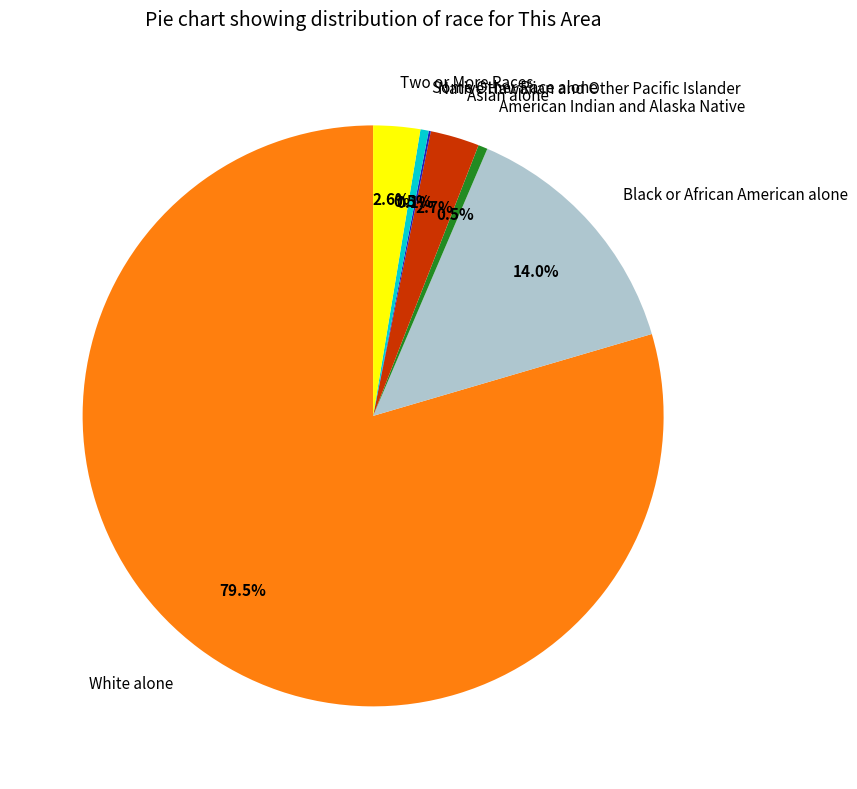

Is there a majority slice in this chart?

Yes